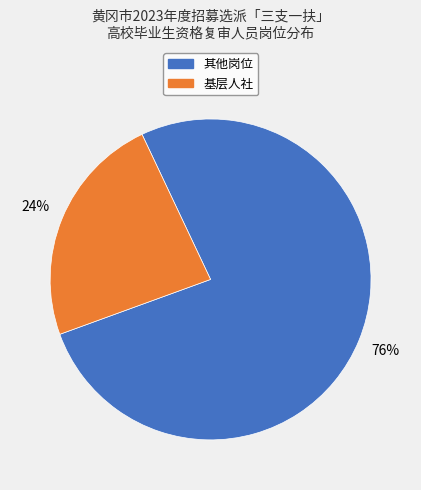

Does any single category account for the majority?

Yes